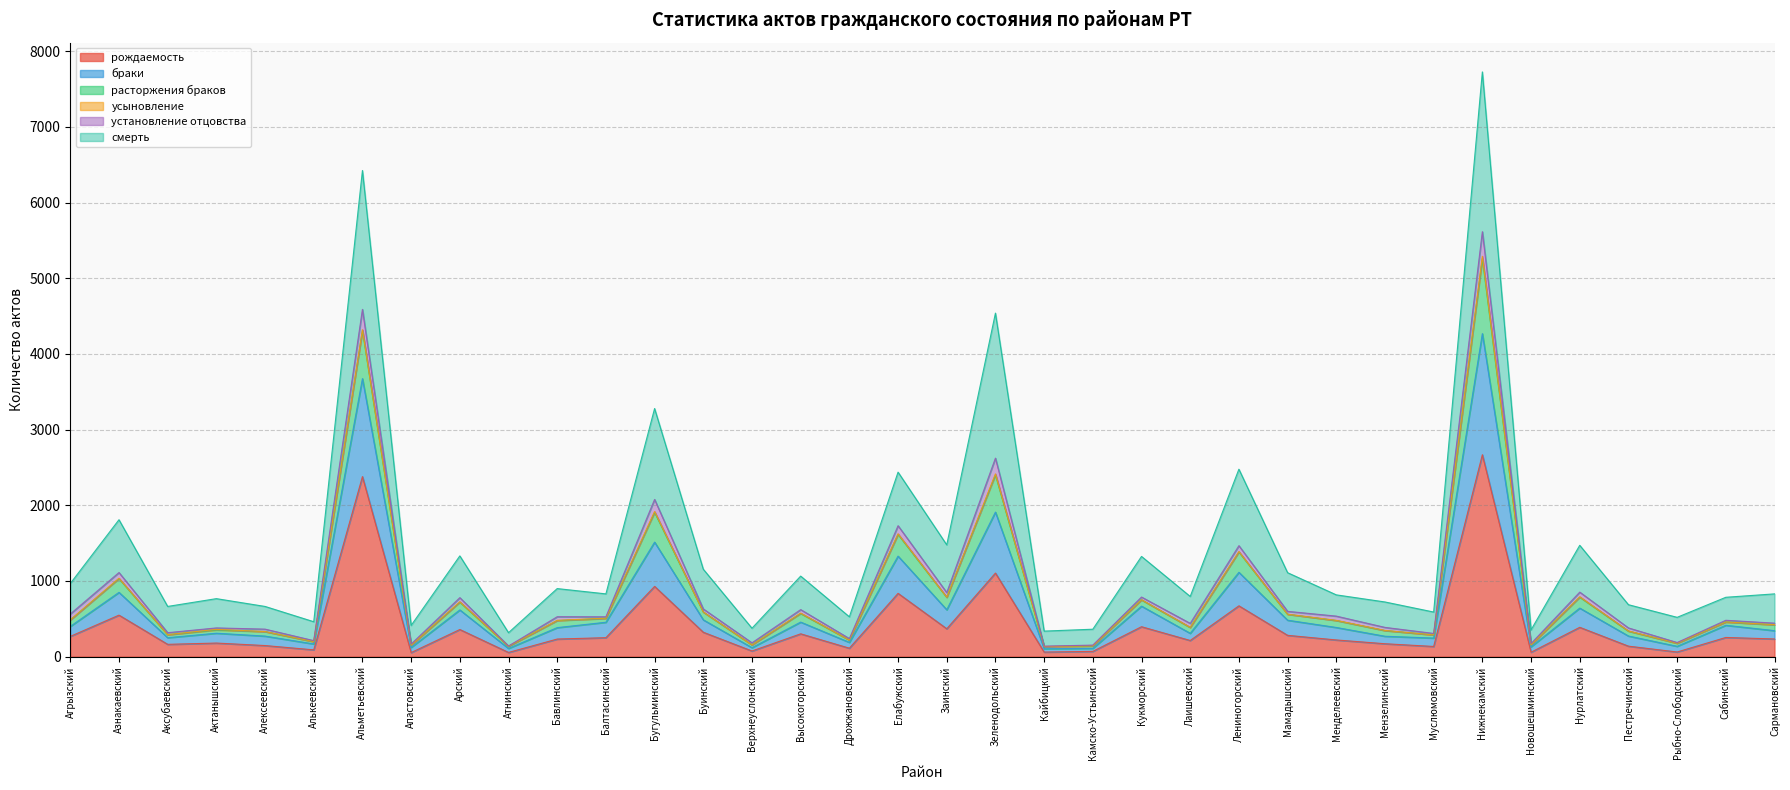

What is the value of the браки point at the 5th from the left?

331